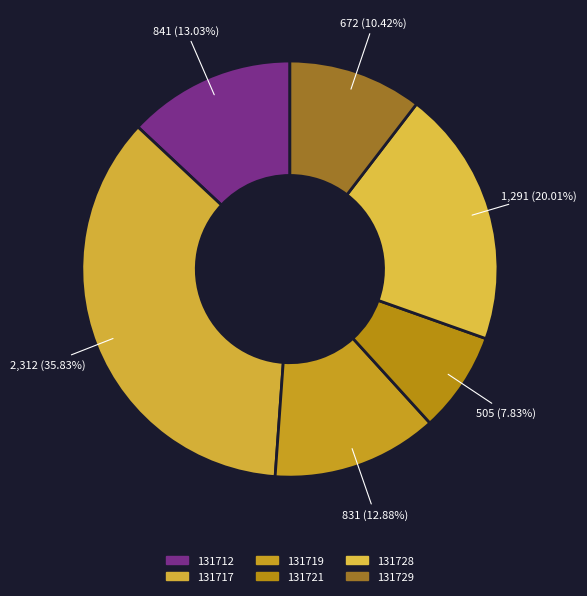

What percentage is the 131721 slice, to the nearest percent?

8%